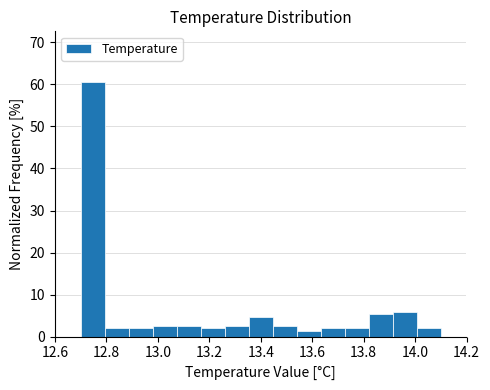

How tall is the bar that spans 13.44 to 13.54 on the x-axis? Neither the bar edges nor the heights are printed on the chart, so give them approximately, as read against the axes.

3